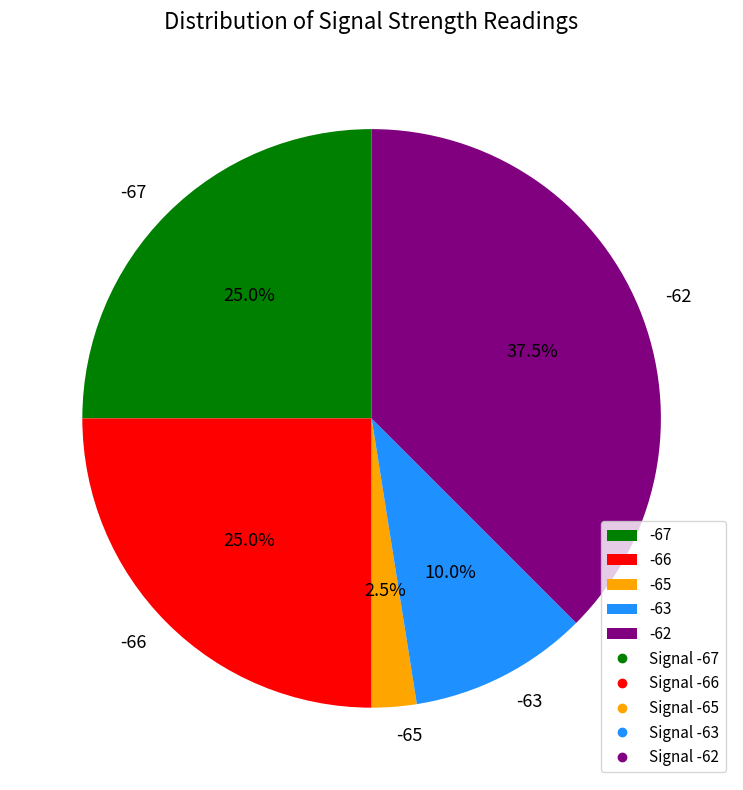

Does any single category account for the majority?

No